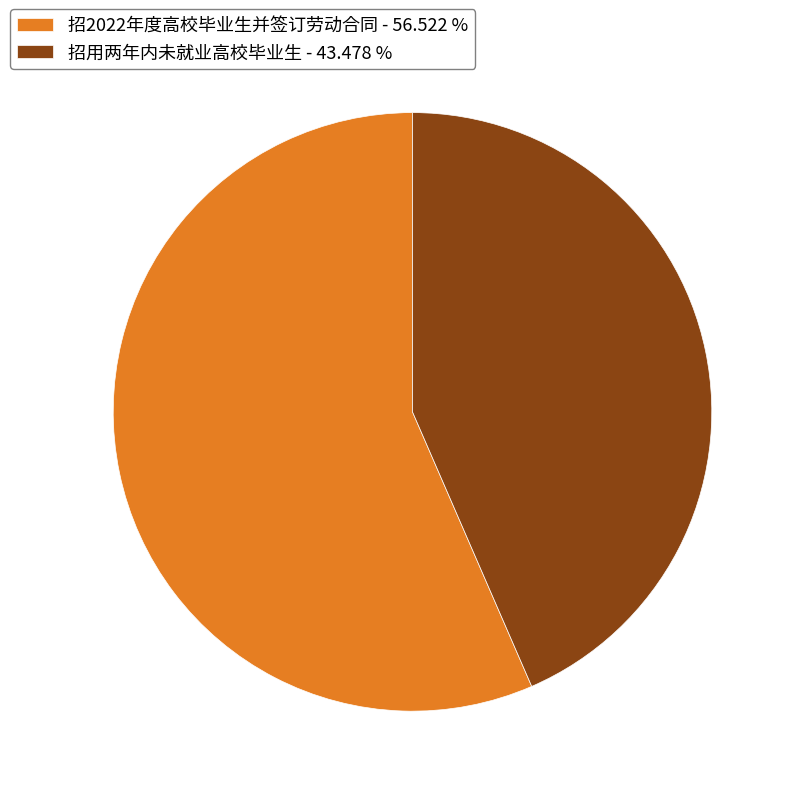

Is the sum of 招2022年度高校毕业生并签订劳动合同 - 56.522 % and 招用两年内未就业高校毕业生 - 43.478 % greater than half?

Yes